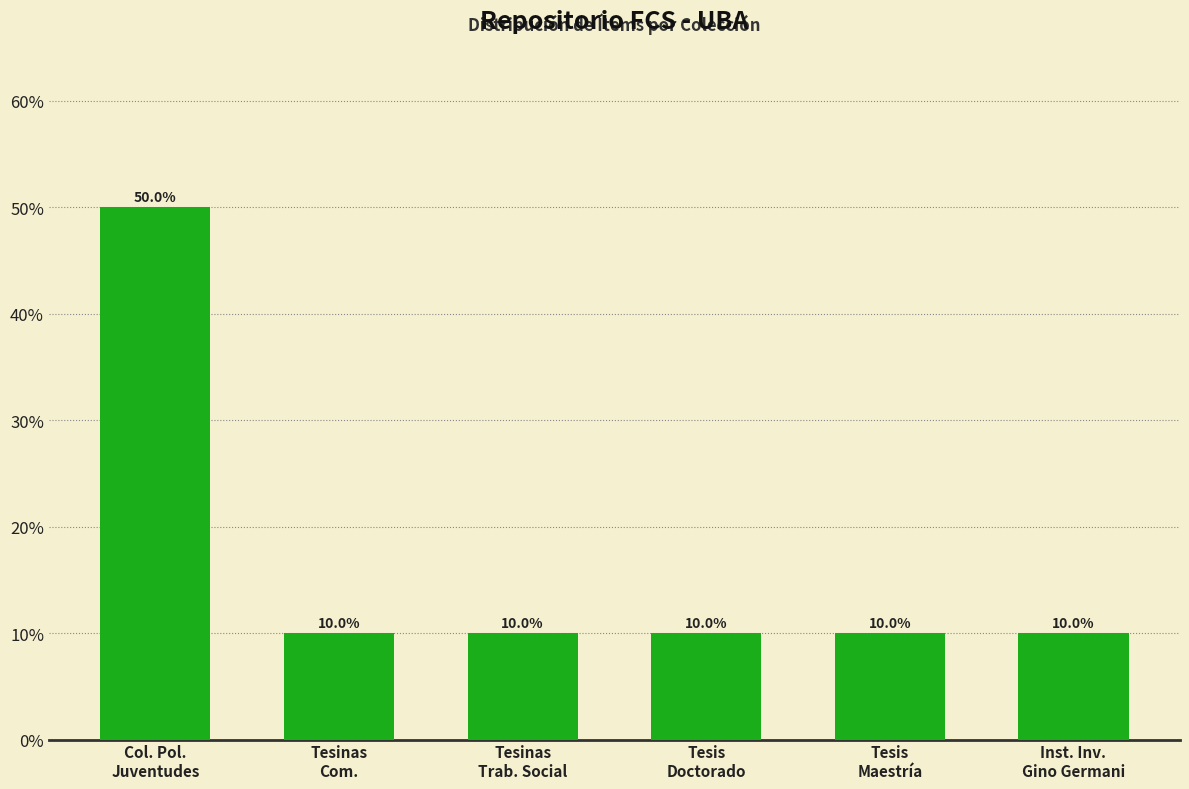

How many bars are there in total?

6